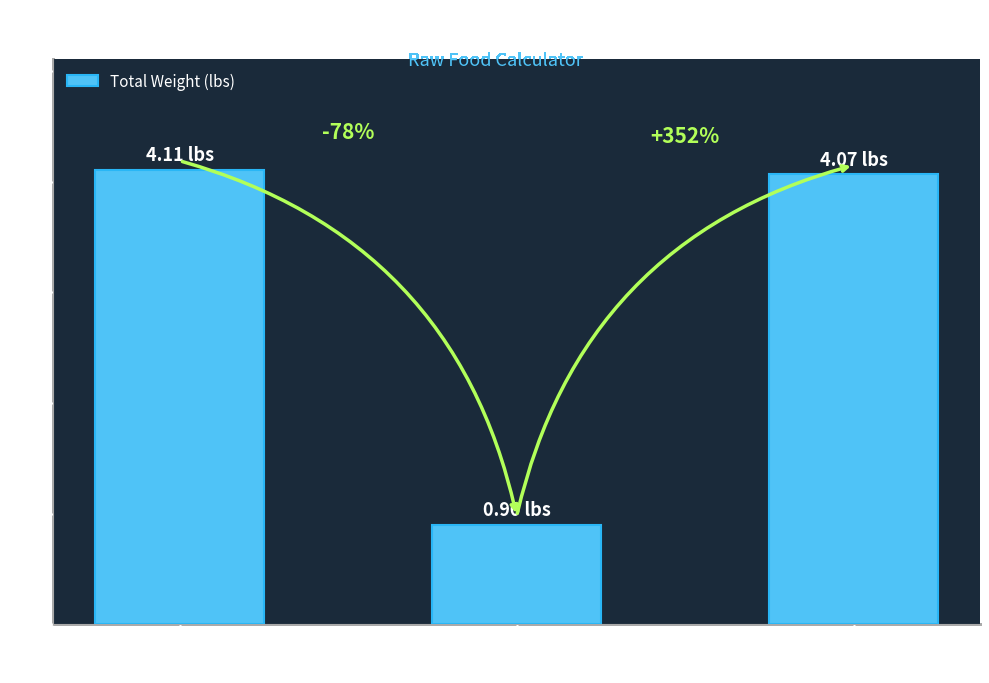

What is the value of the 3rd bar from the left?

4.1